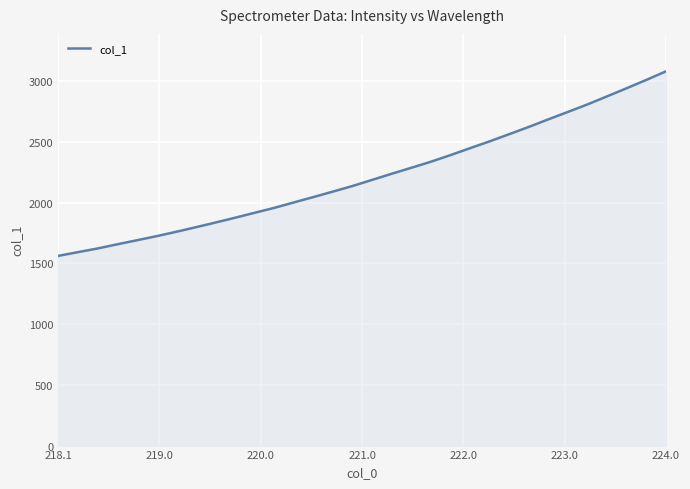

What is the maximum value shown in the chart?

3080.8